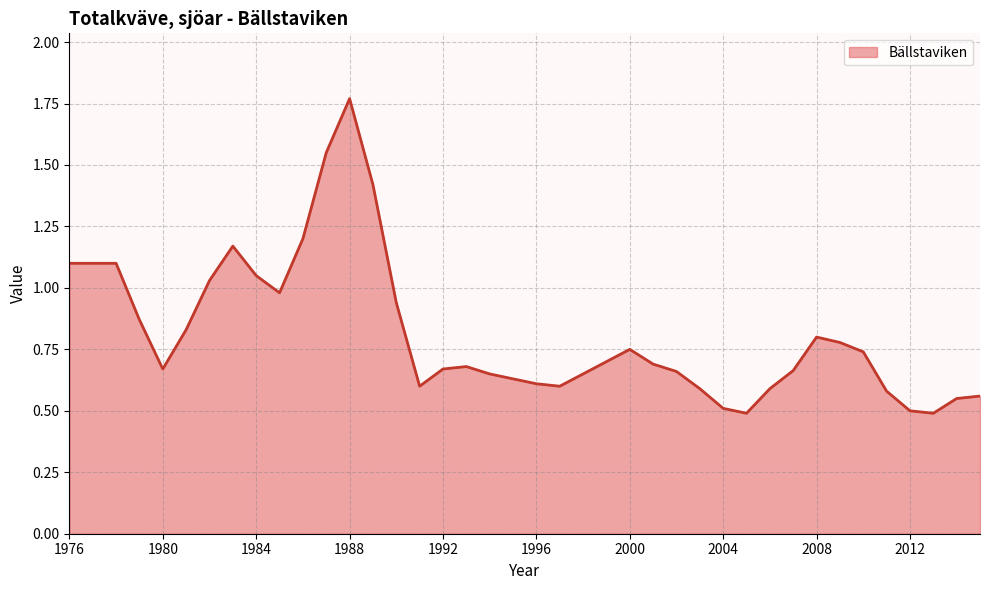

Reading right to left, what are all the values shown in this chart?

0.6	0.6	0.5	0.5	0.6	0.7	0.8	0.8	0.7	0.6	0.5	0.5	0.6	0.7	0.7	0.8	0.7	0.7	0.6	0.6	0.6	0.7	0.7	0.7	0.6	0.9	1.4	1.8	1.6	1.2	1.0	1.1	1.2	1.0	0.8	0.7	0.9	1.1	1.1	1.1